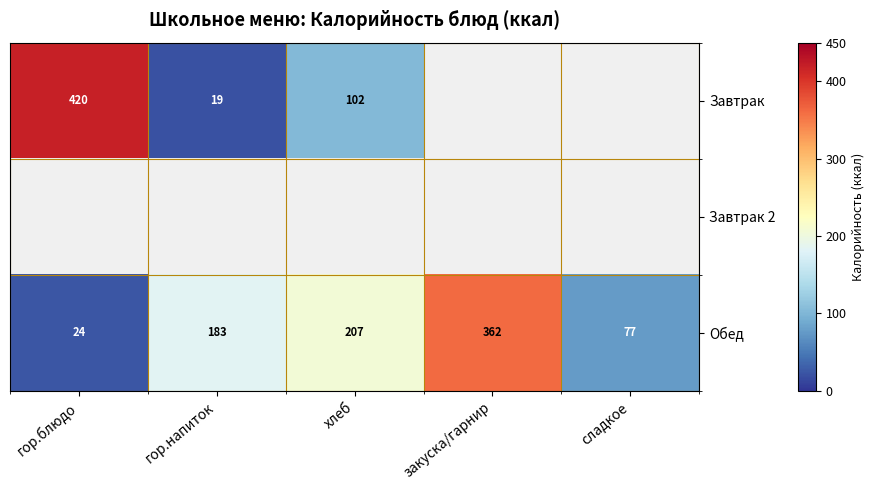

Where is Обед nearest to the value 193?

гор.напиток